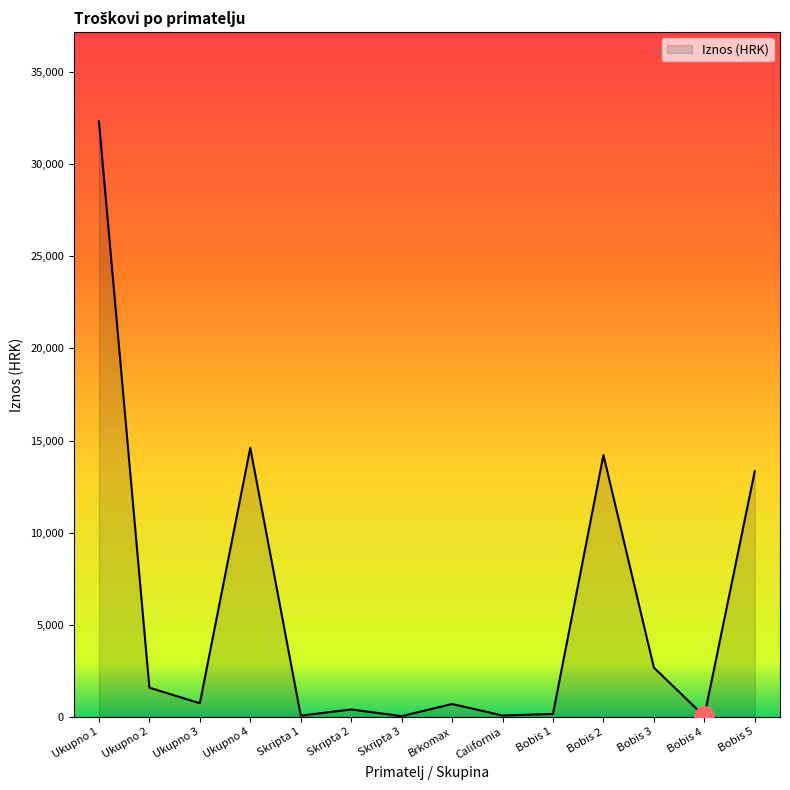

At which label is the value closest to 16175?

Ukupno 4